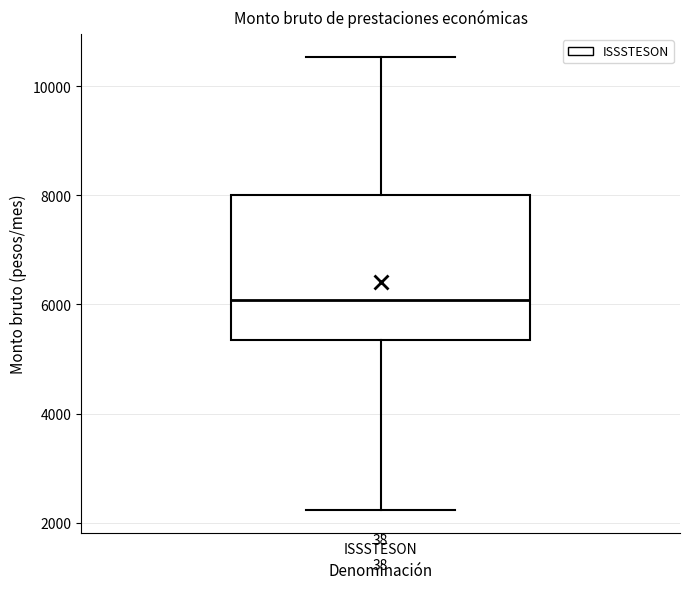

Where does the lower whisker of the box for ISSSTESON end on the y-axis? The values are not printed on the chart, so give them approximately, as read against the axis.

2200